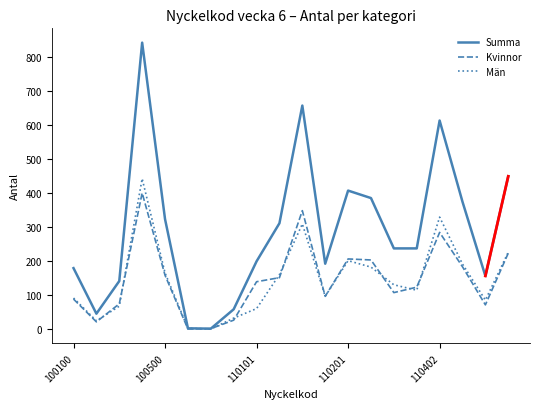

List the series in order of their peak value, lowest first.

Kvinnor, Män, Summa